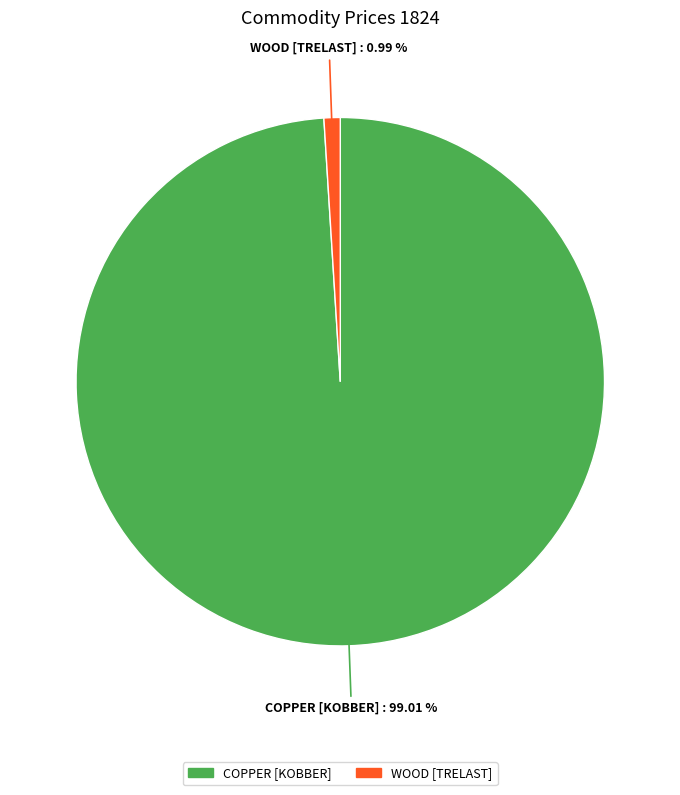

Count the number of slices in the pie.

2